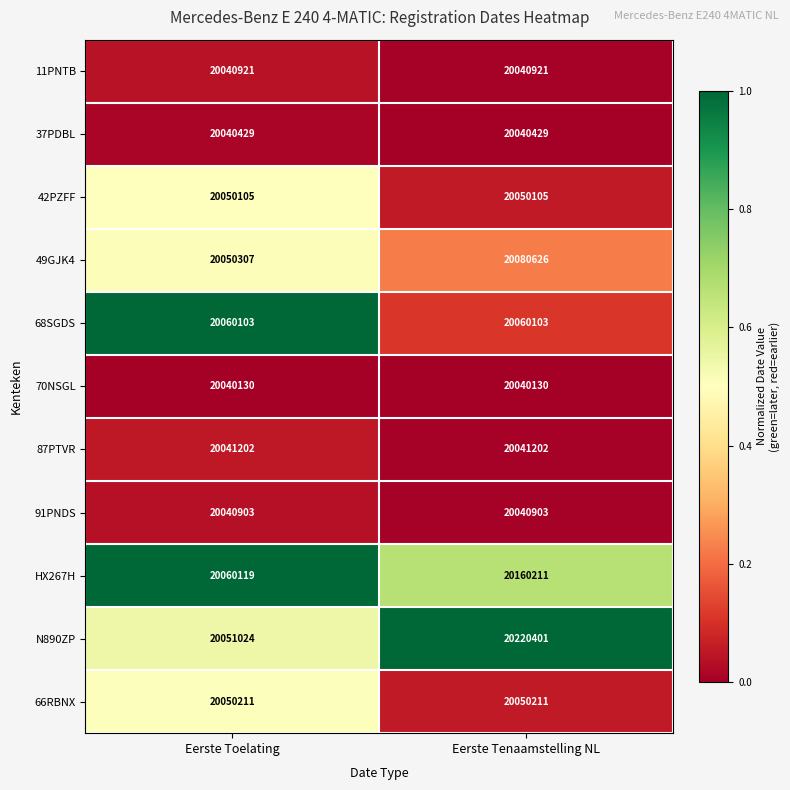

What is the total value across all series at Eerste Tenaamstelling NL?

220825242